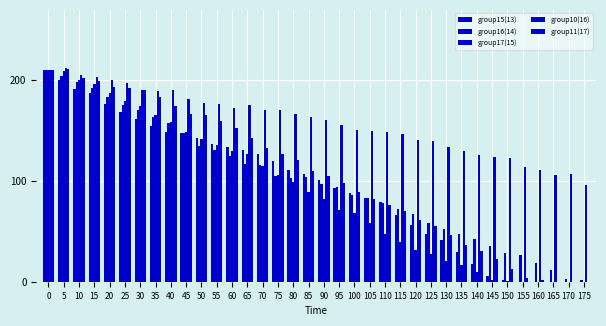

Count the number of categories in the chart.

36